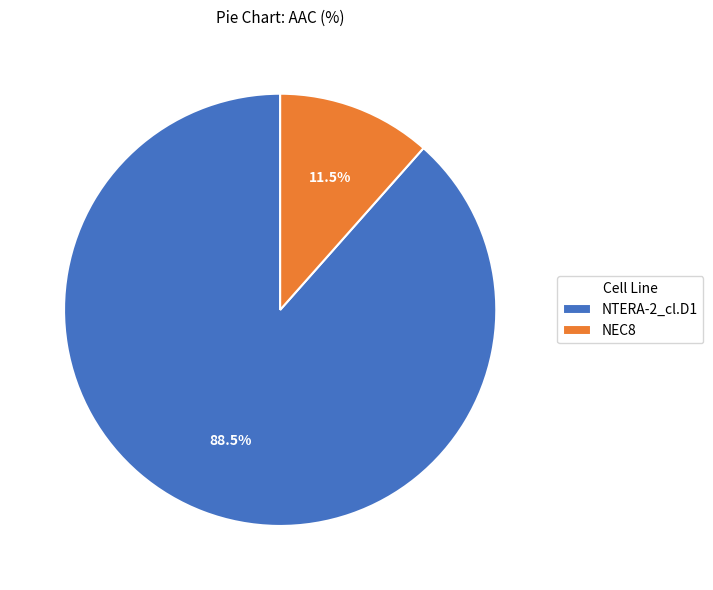

What portion of the pie excludes NTERA-2_cl.D1?

11.5%